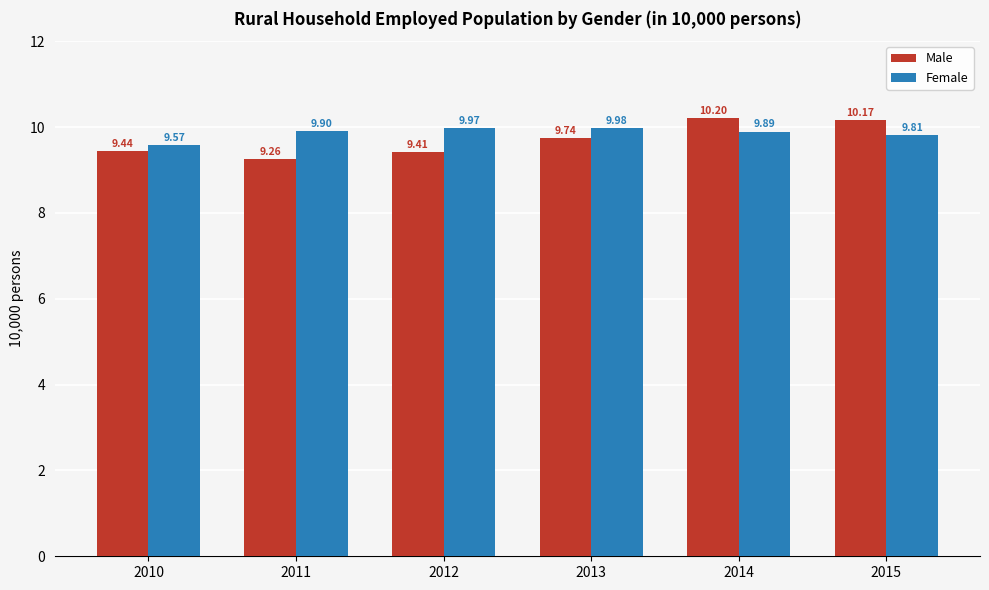

What is the average value of the Male series?

9.7